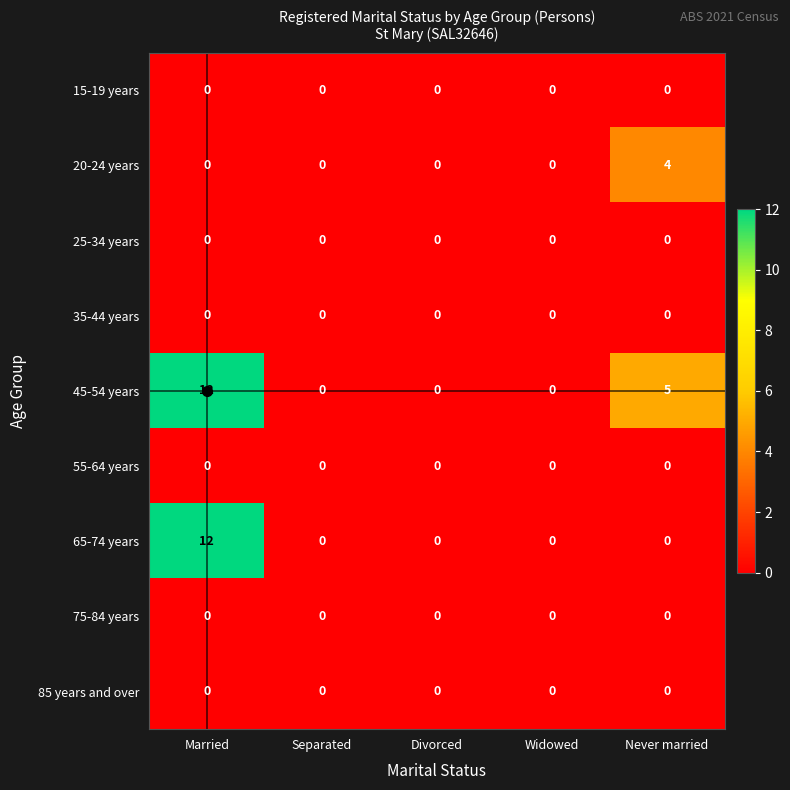

What is the difference between the maximum and minimum values in the 20-24 years series?

4